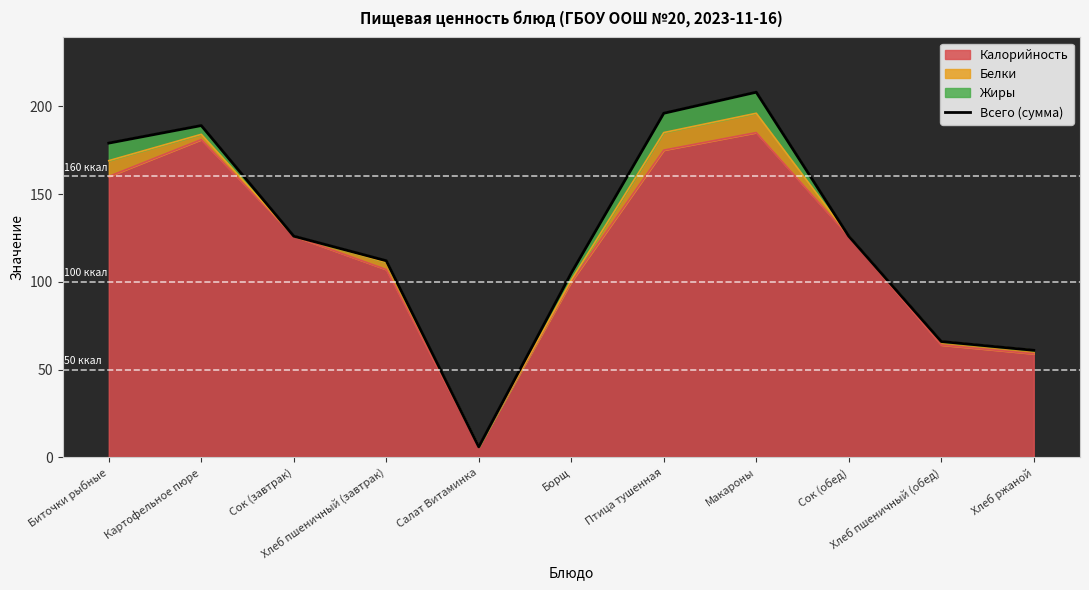

What is the minimum value for Калорийность?

6